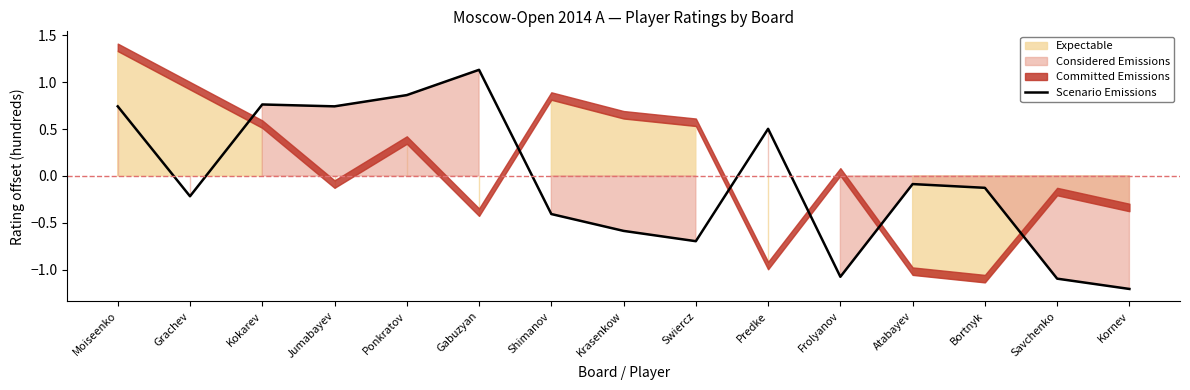

Which category has the lowest value across all series?

Kornev